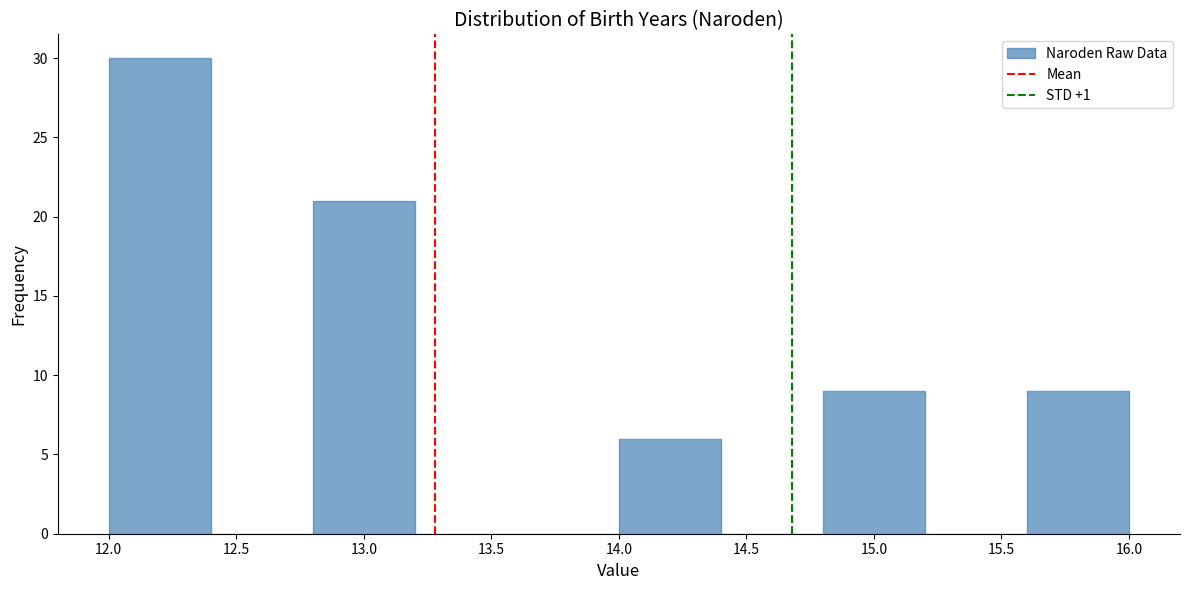

How tall is the bar that spans 12.8 to 13.2 on the x-axis? The values are not printed on the chart, so give them approximately, as read against the axis.

21